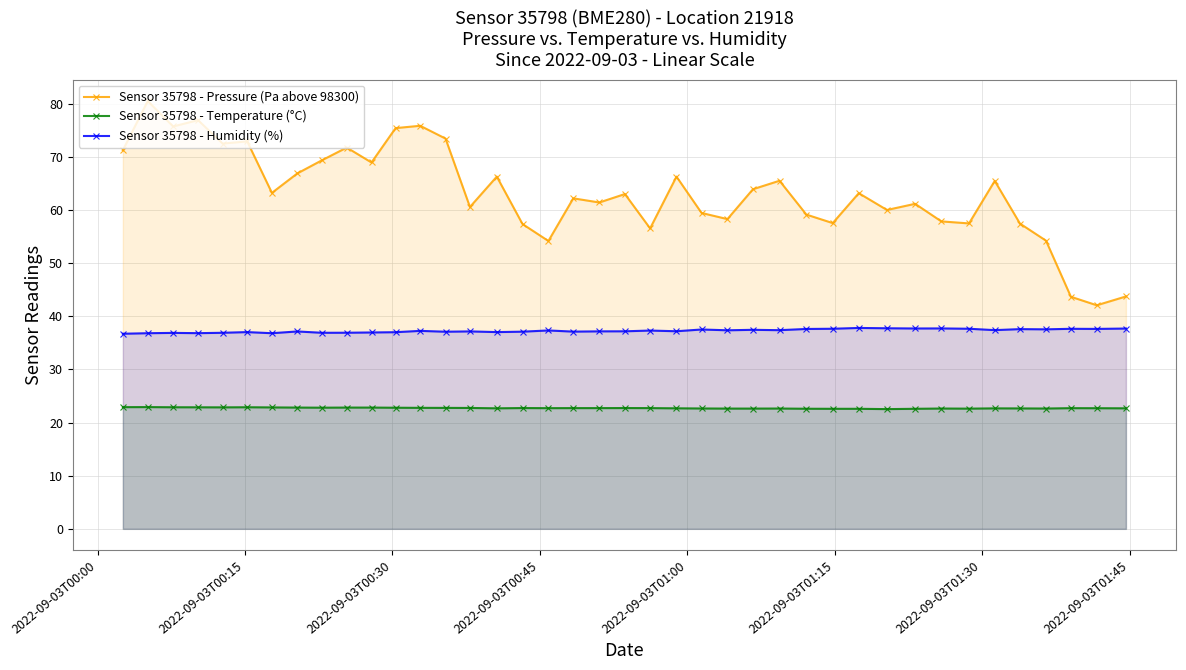

True or false: Sensor 35798 - Humidity (%) and Sensor 35798 - Pressure (Pa above 98300) cross at least once.

False